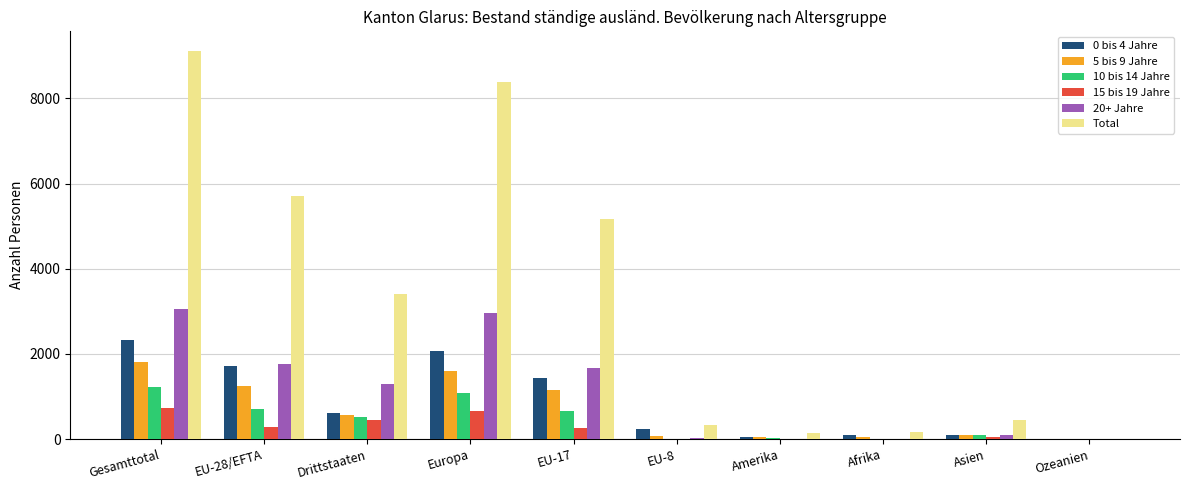

Between EU-28/EFTA and EU-8, which series saw the biggest shift?

Total